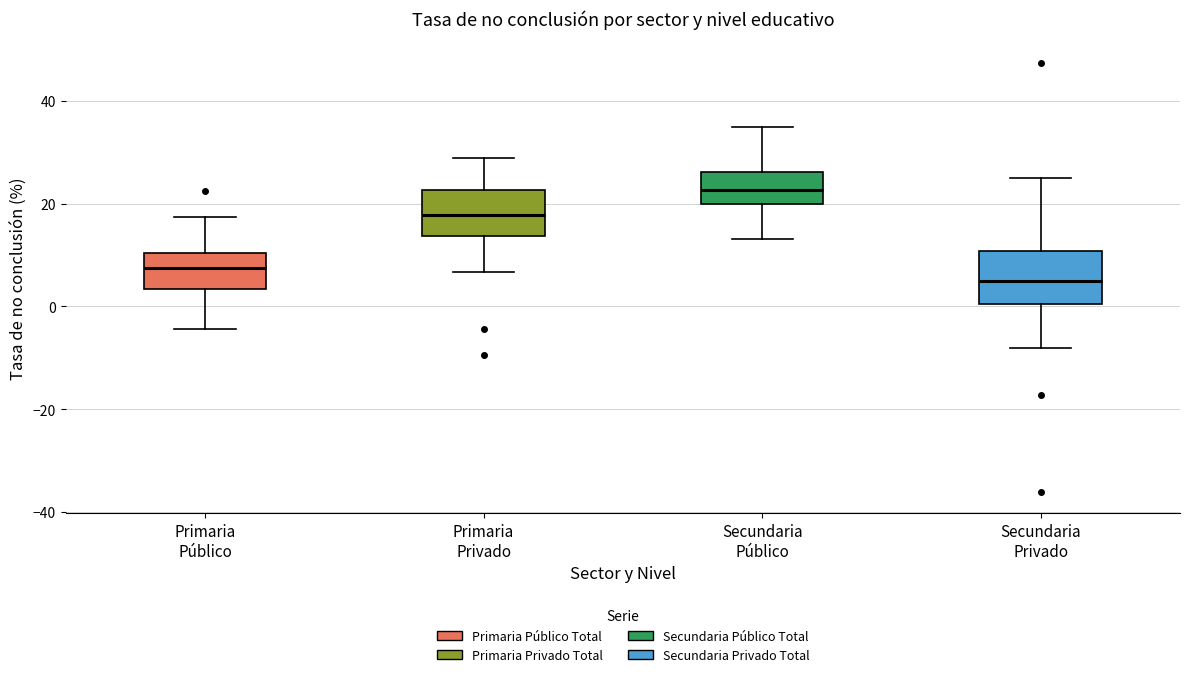

Where does the upper whisker of the box for Secundaria Público end on the y-axis? The values are not printed on the chart, so give them approximately, as read against the axis.

34